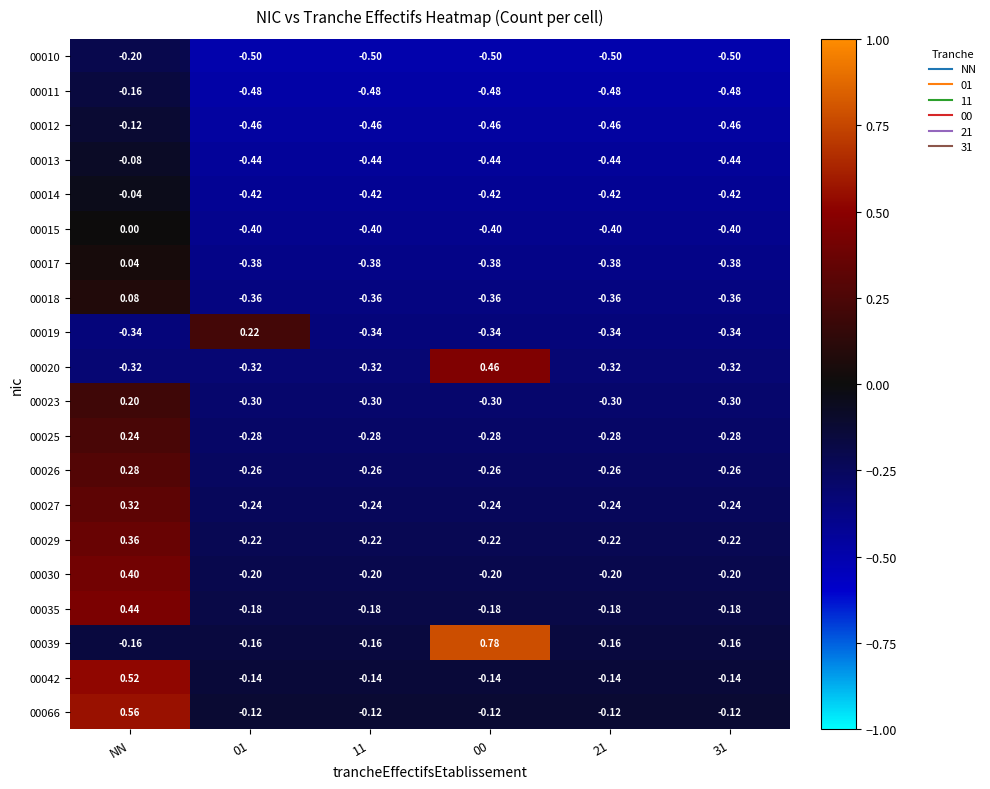

Which series has the largest total across all categories?

00039